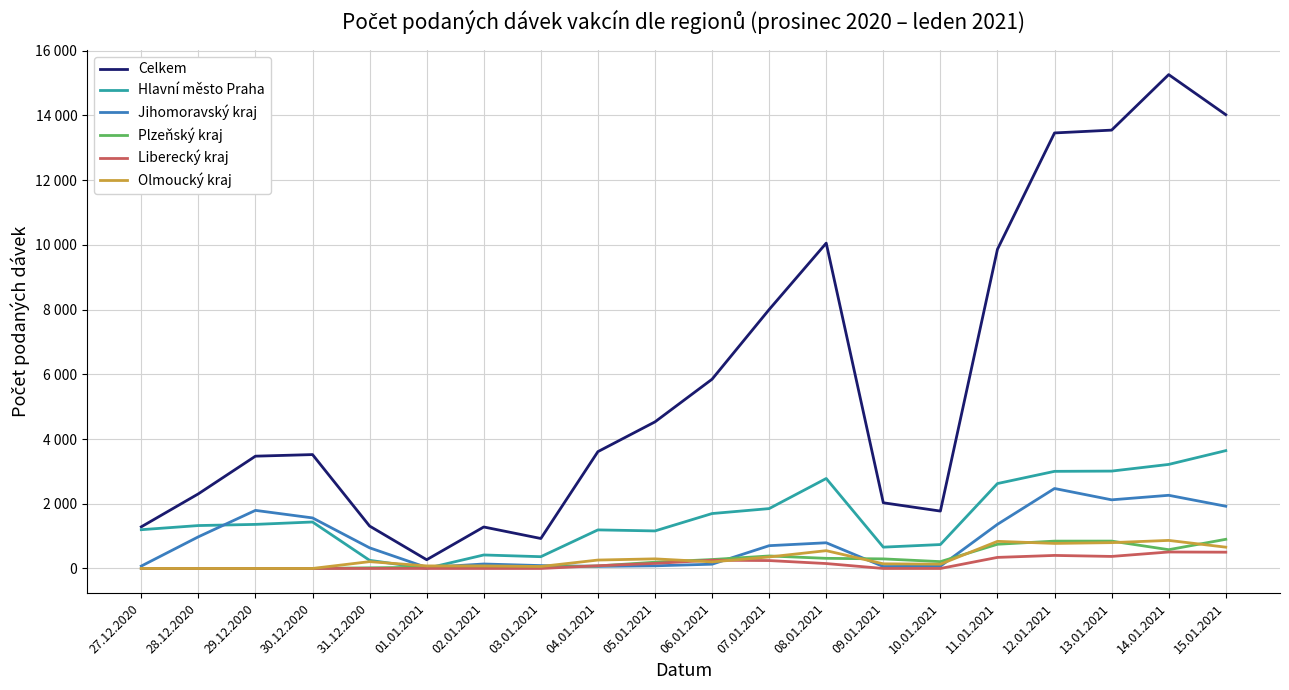

At which category is the sum across all series the highest?

14.01.2021